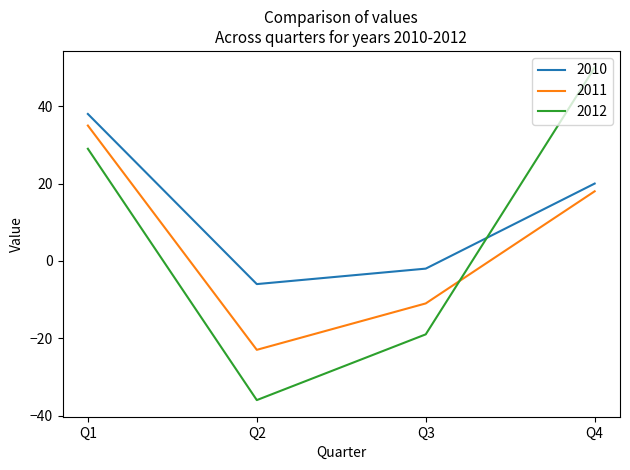

What value does the 2010 series have at Q2, to the nearest 5?

-5